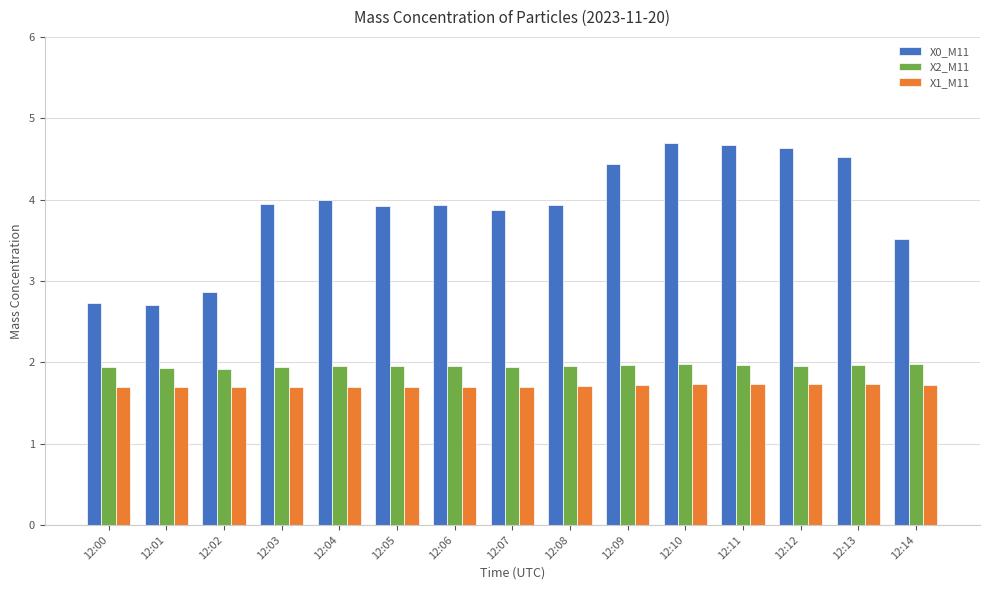

What is the total value across all series at 12:05?

7.6